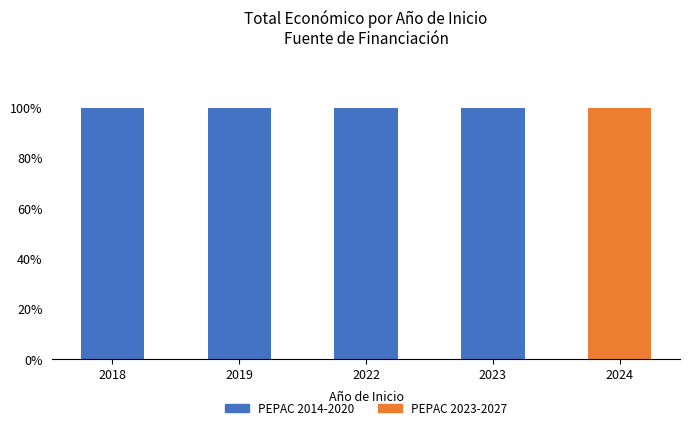

What is the total value across all series at 2023?

100